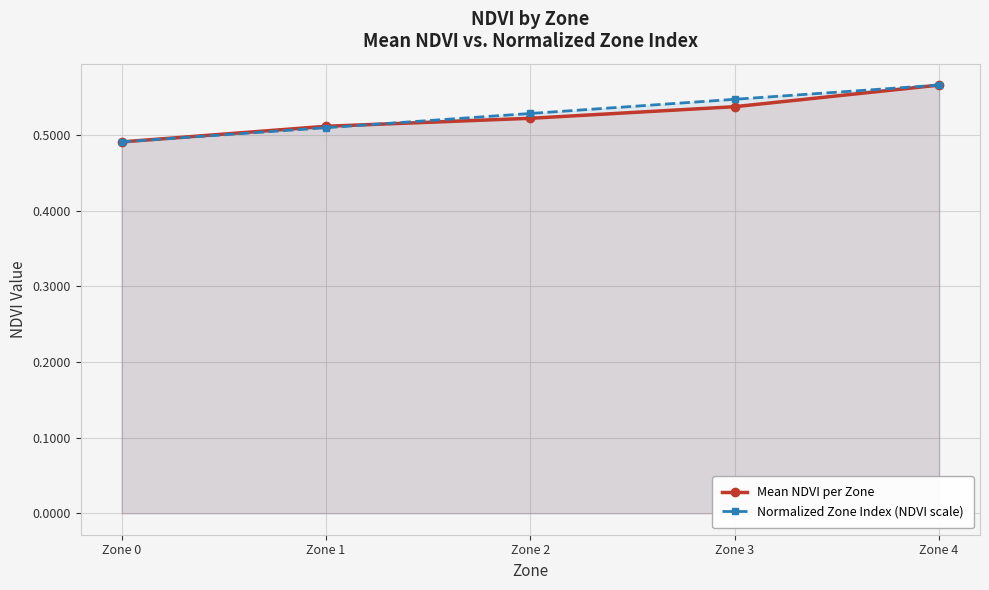

How many data points does each series have?

5